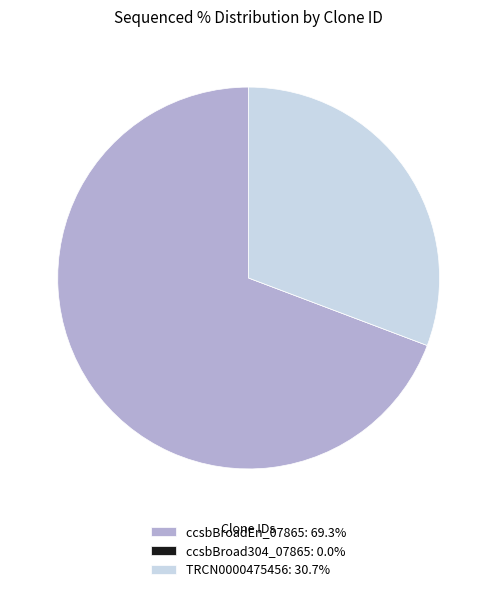

Approximately how many times larger is the value at TRCN0000475456: 30.7% compared to ccsbBroadEn_07865: 69.3%?

0.4